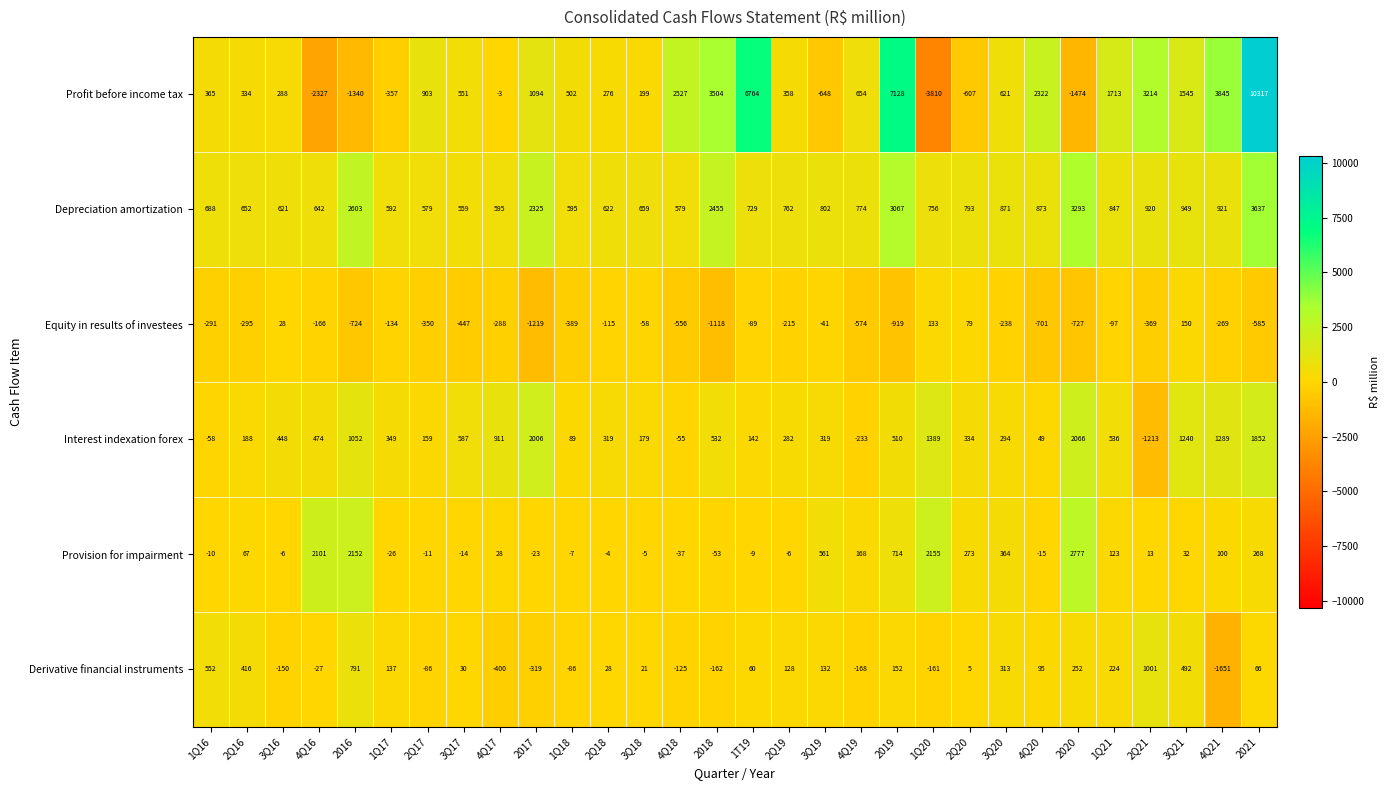

At 4Q16, list the series in order from smallest to largest.

Profit before income tax, Equity in results of investees, Derivative financial instruments, Interest indexation forex, Depreciation amortization, Provision for impairment